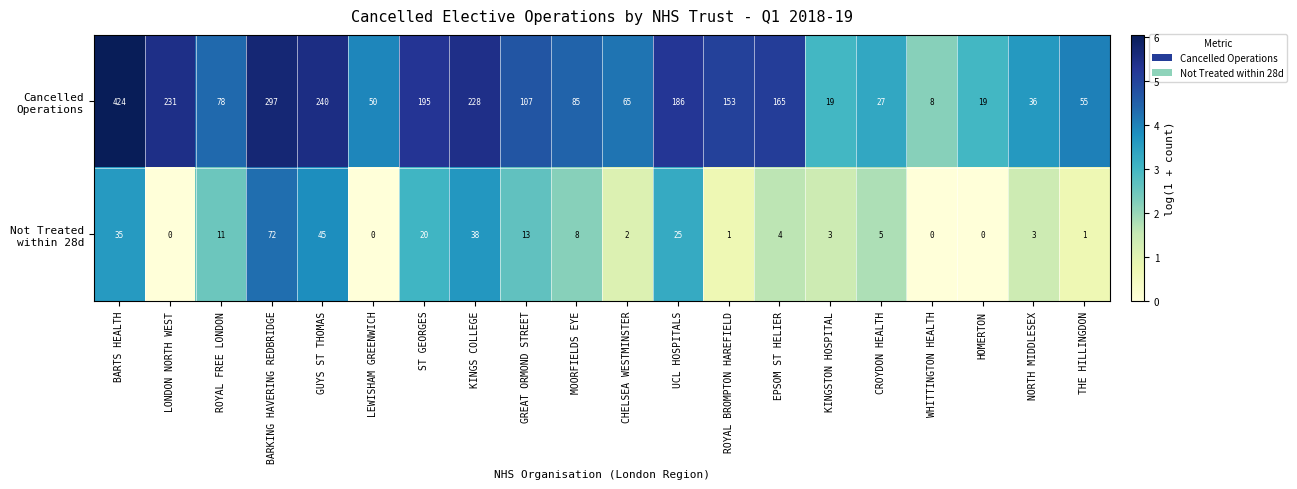

Which label corresponds to the largest value in the chart?

BARTS HEALTH